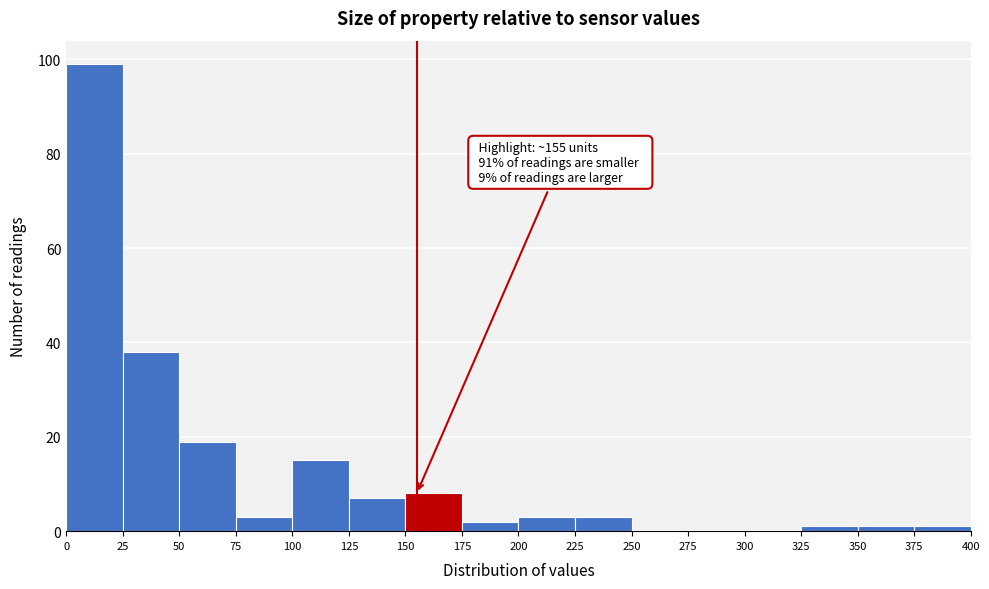

Over which range of the x-axis is the bar tallest?

0 to 25